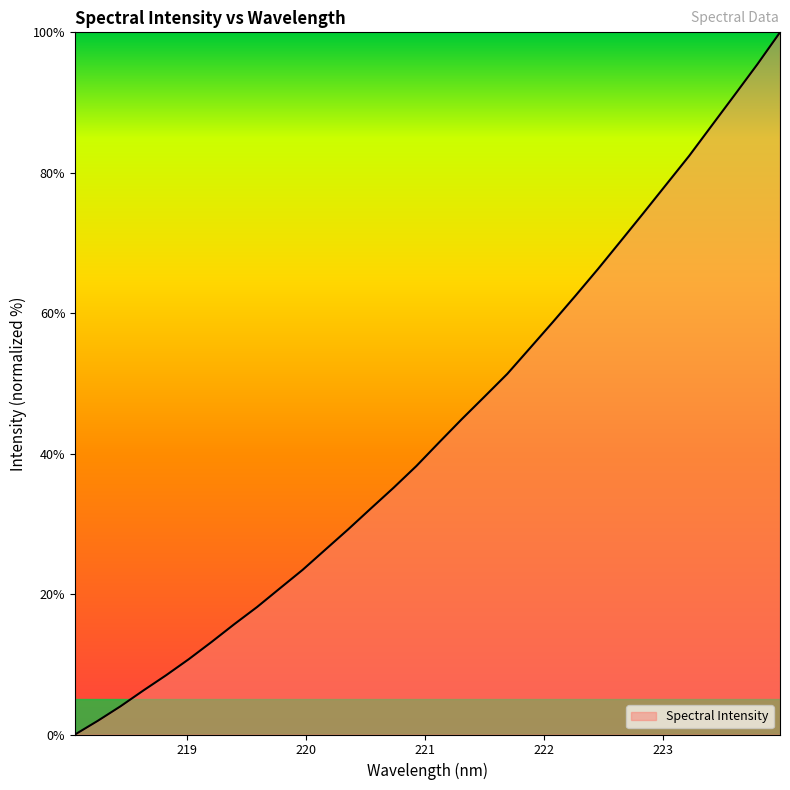

What is the maximum value shown in the chart?

100.0